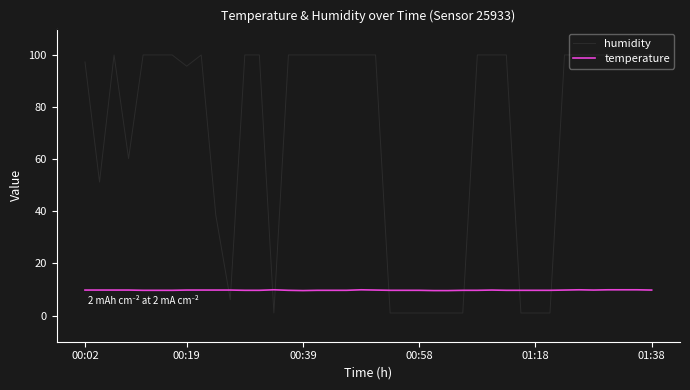

Which series has the largest total across all categories?

humidity